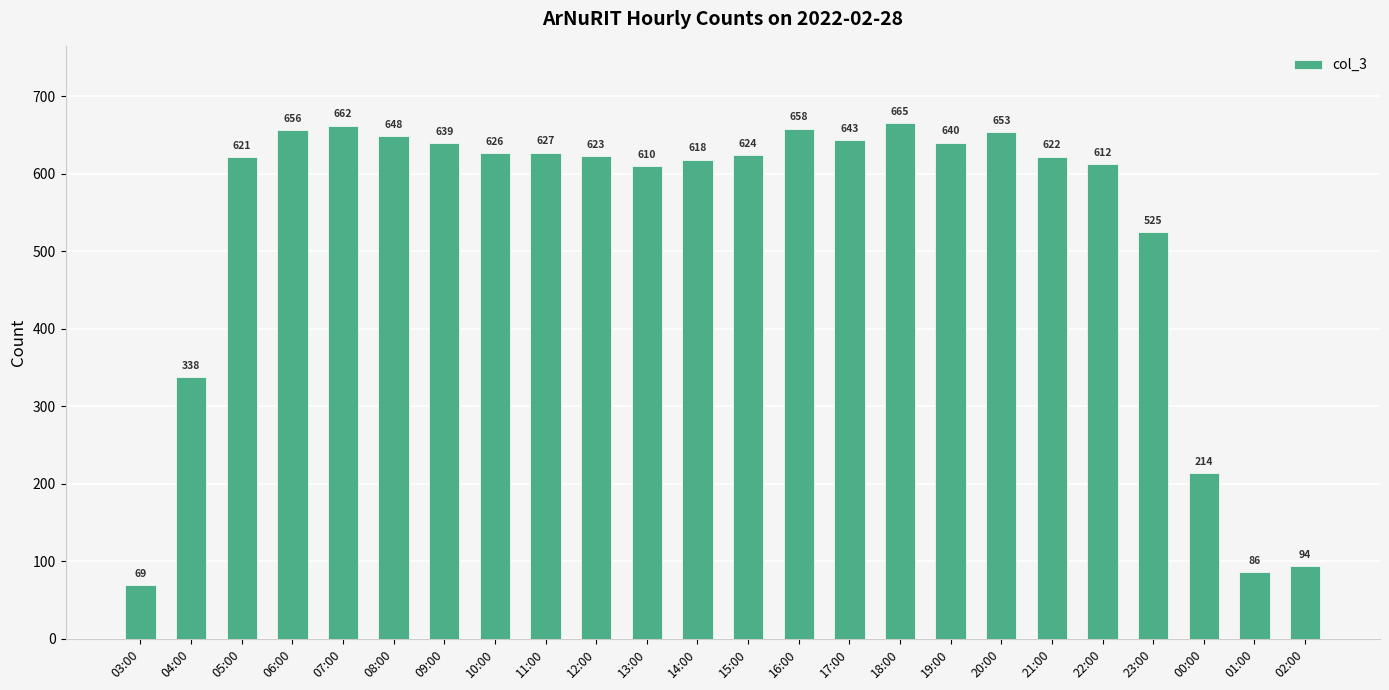

What is the sum of the values at 10:00 and 21:00?

1248